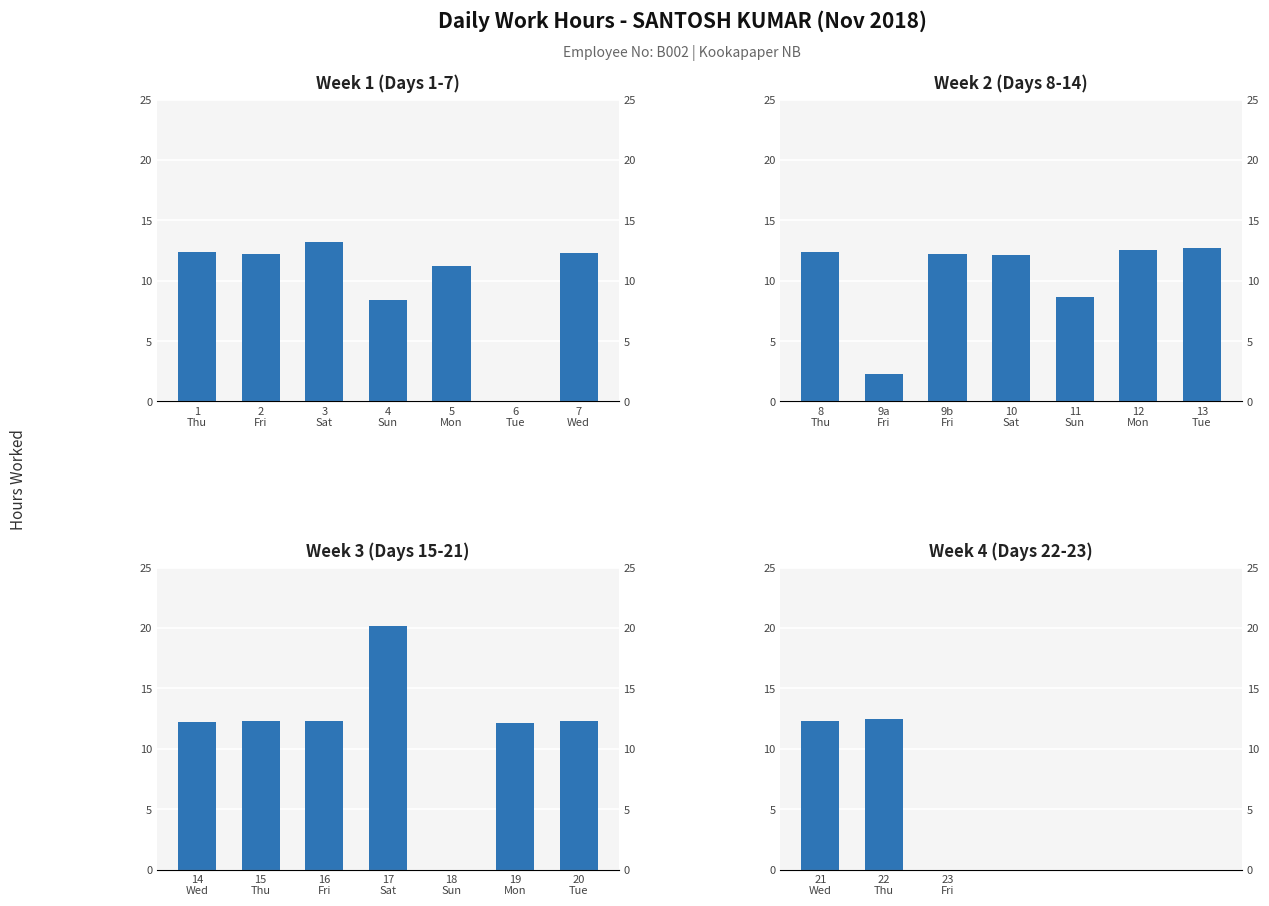

What position from the right is 6
Tue?

2